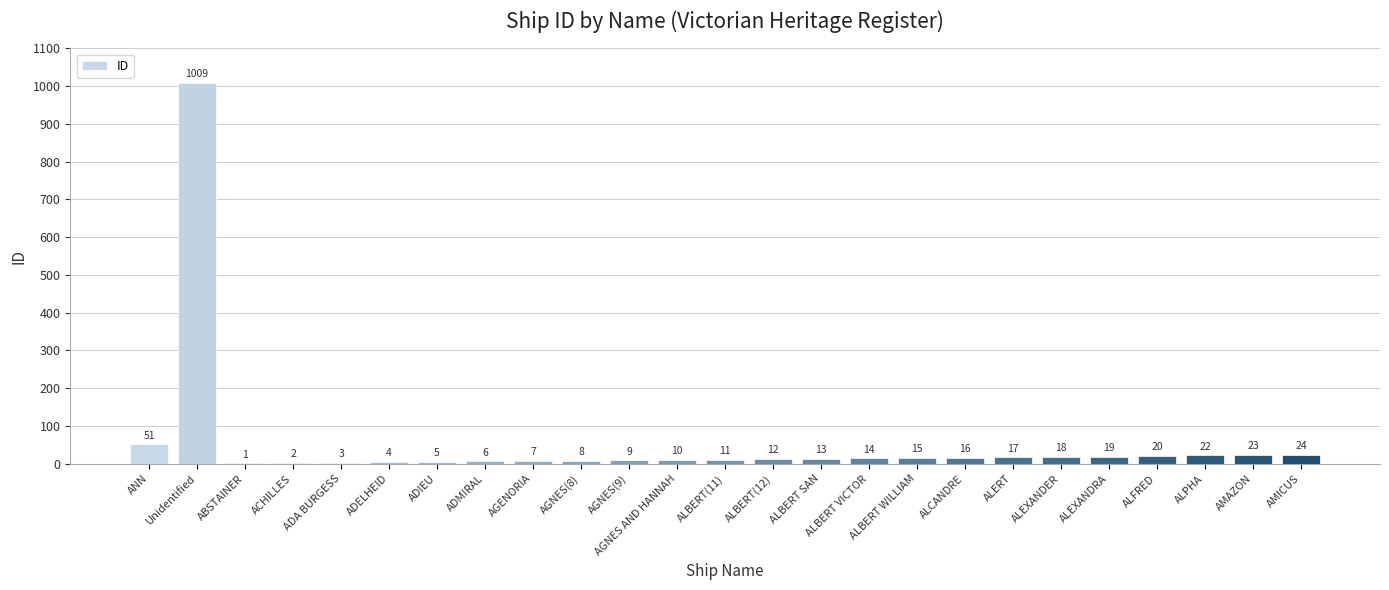

Approximately how many times larger is the value at ALPHA compared to ALCANDRE?

1.4